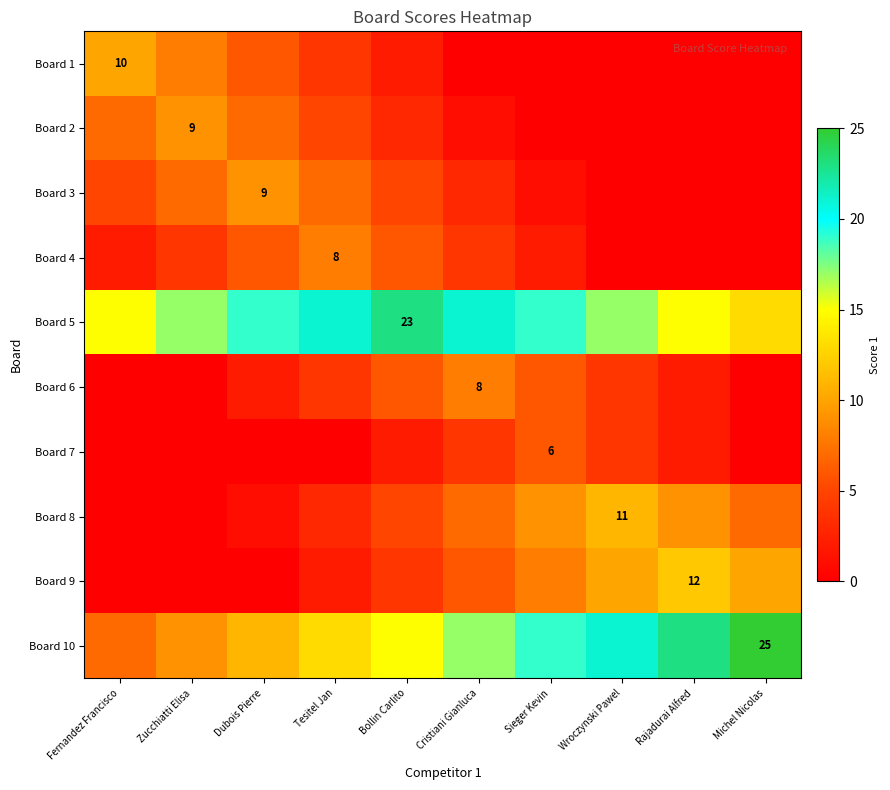

Is it true that Board 7 equals 6 at Sieger Kevin?

True